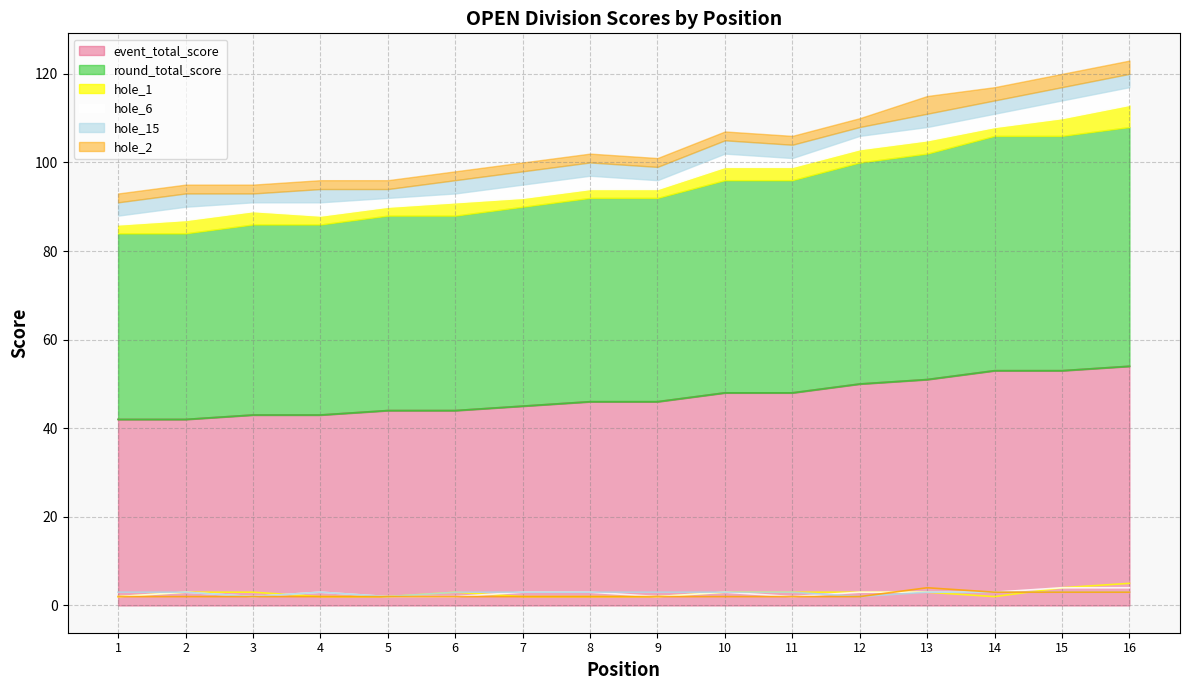

At which label does hole_2 line reach its peak?

13